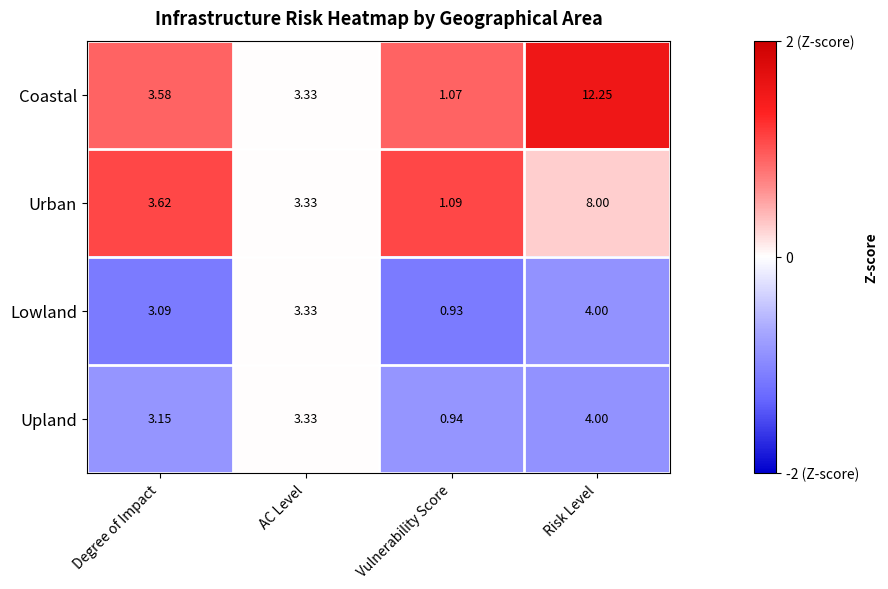

Rank the categories by Urban value from highest to lowest.

Risk Level, Degree of Impact, AC Level, Vulnerability Score